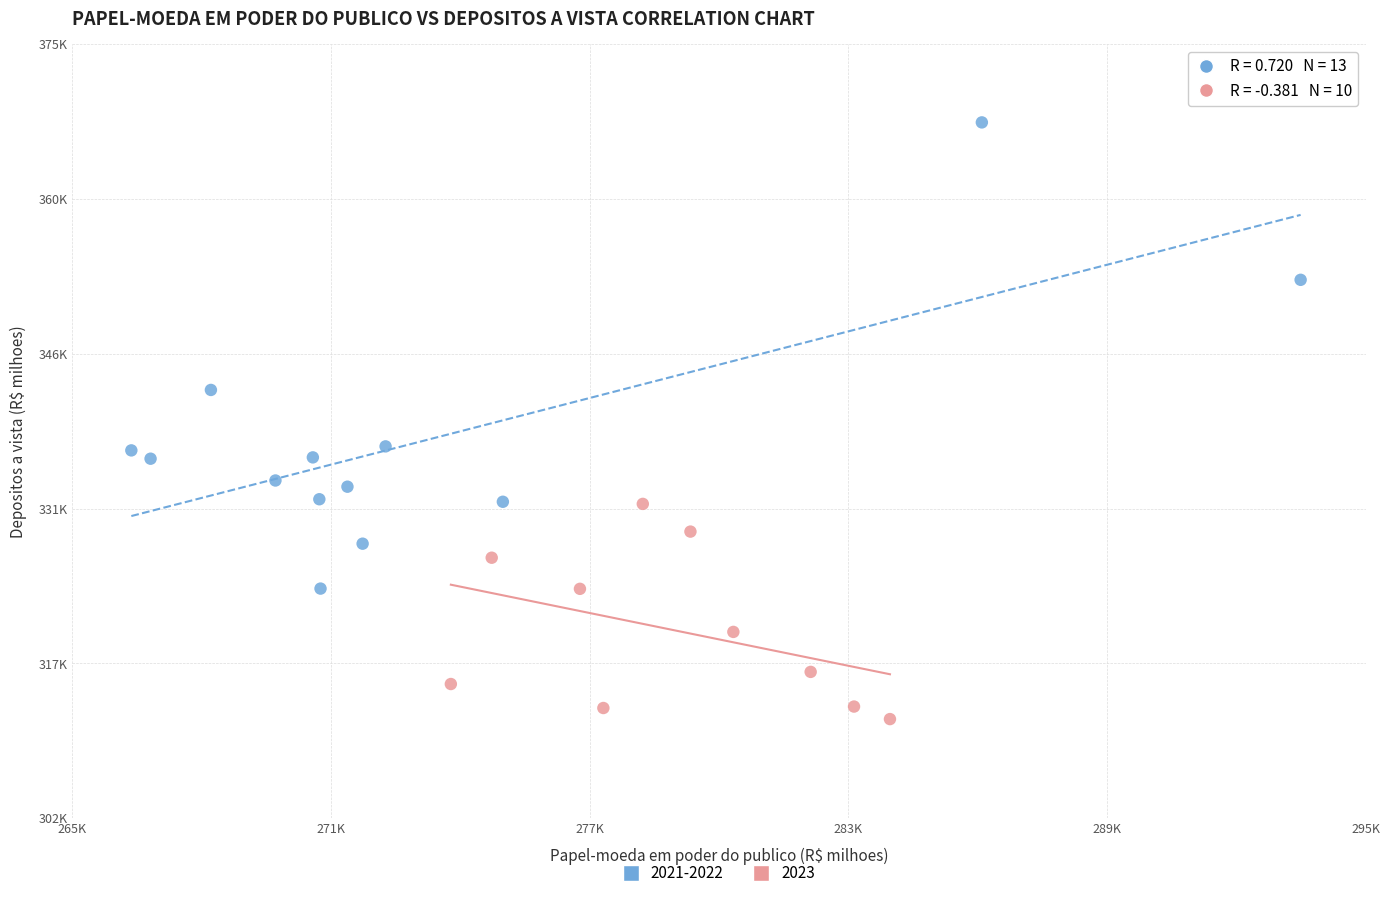

What are all the series names shown in the legend?

2021-2022, 2023